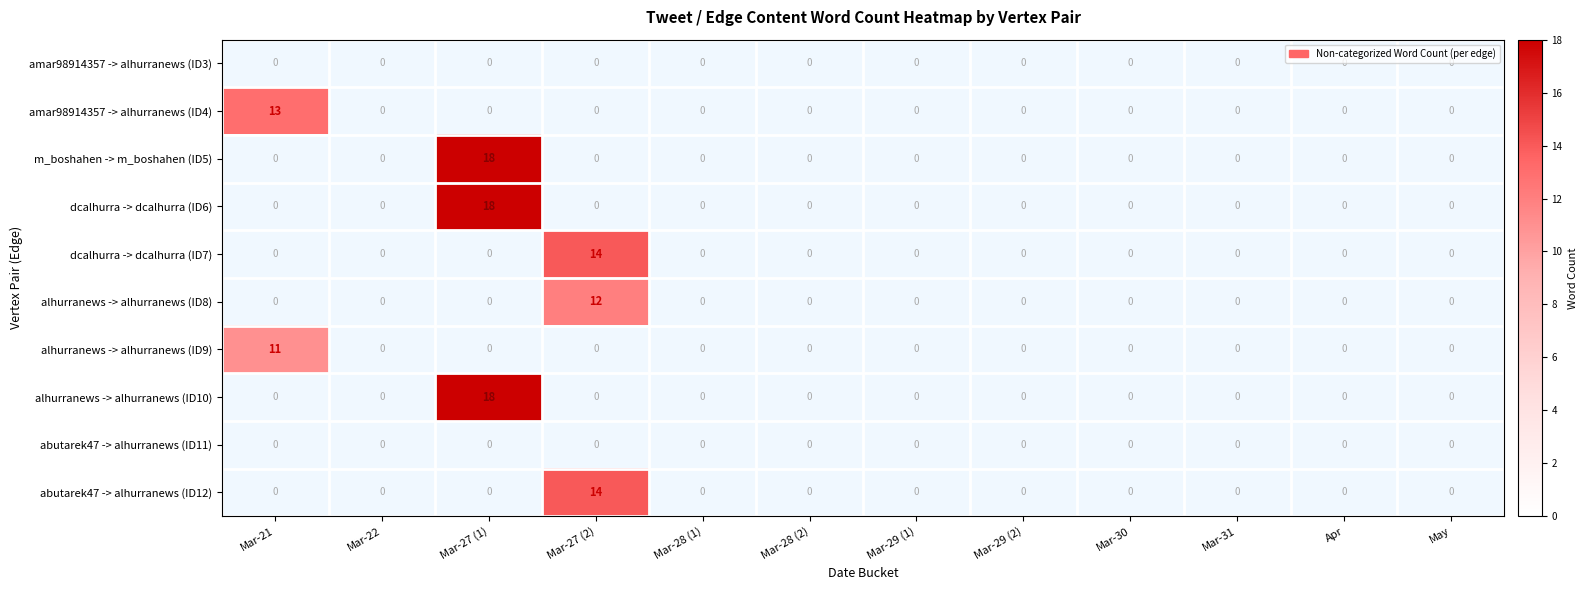

What is the maximum value for dcalhurra -> dcalhurra (ID6)?

18